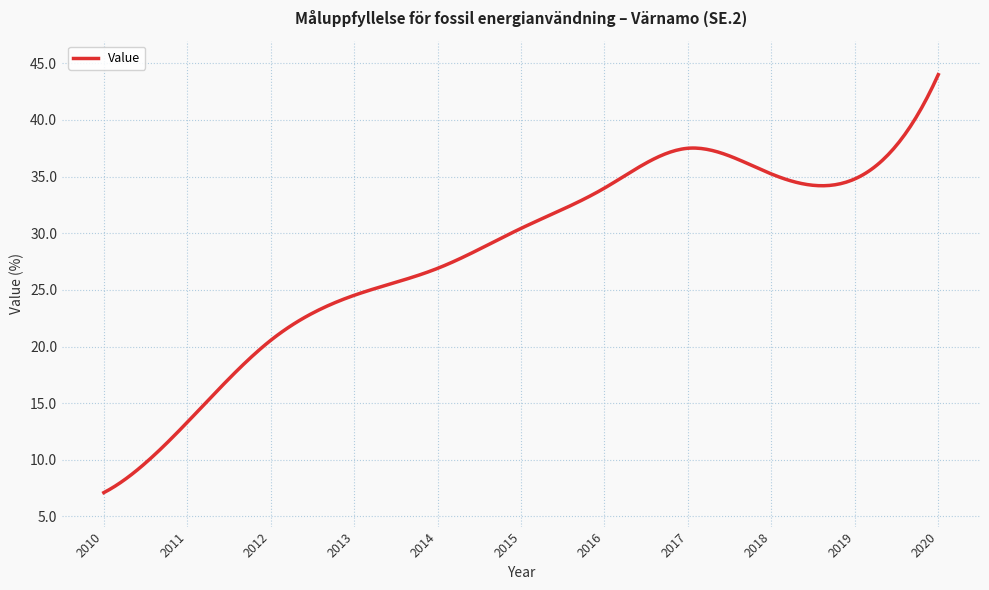

What is the greatest value displayed?

44.0